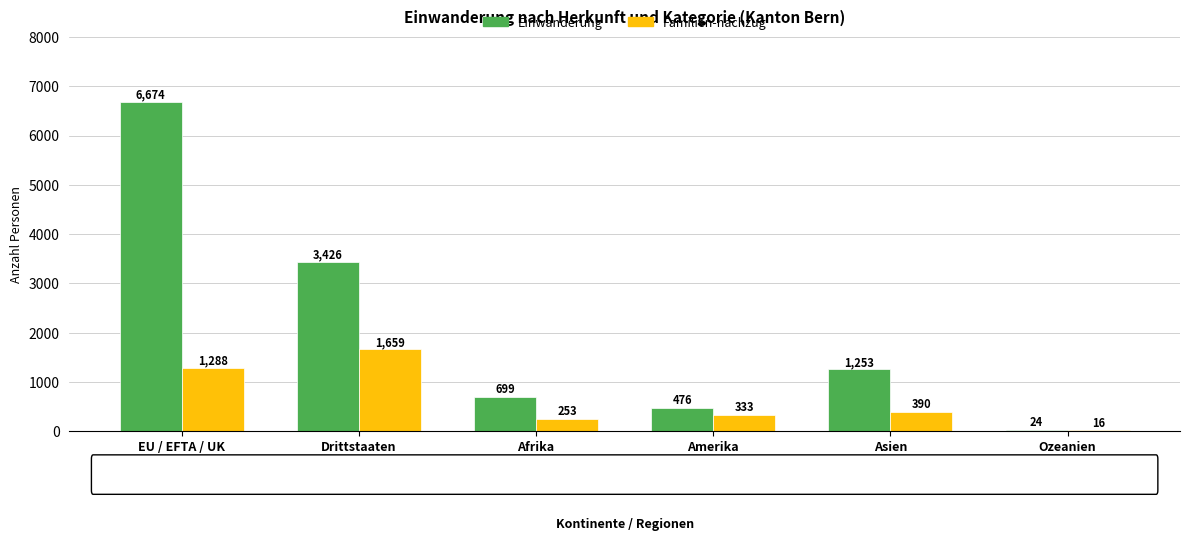

At which label does Einwanderung reach its peak?

EU / EFTA / UK